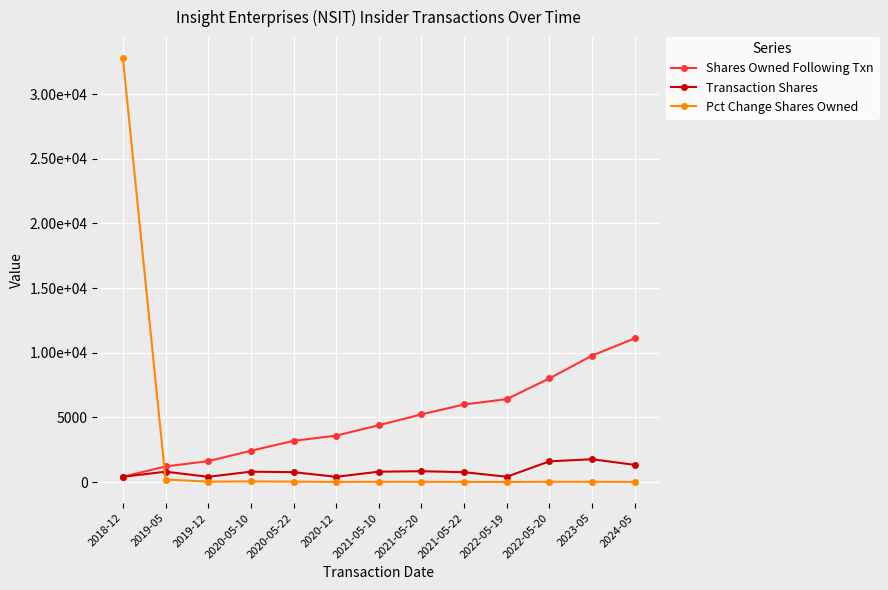

List the labels in order of Pct Change Shares Owned value, smallest first.

2022-05-19, 2020-12, 2024-05, 2021-05-22, 2021-05-20, 2021-05-10, 2023-05, 2022-05-20, 2020-05-22, 2019-12, 2020-05-10, 2019-05, 2018-12